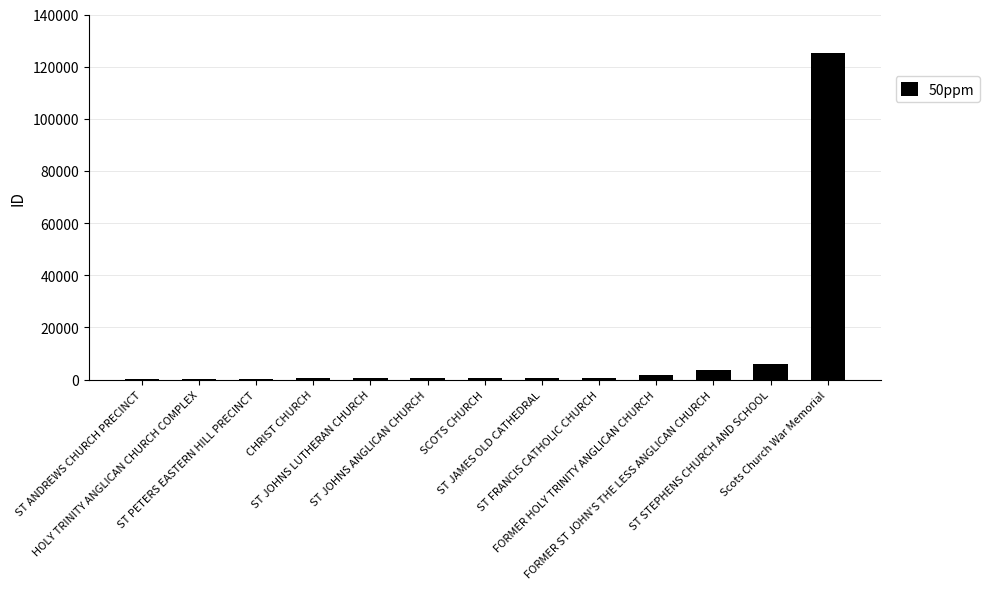

What is the greatest value displayed?

125246